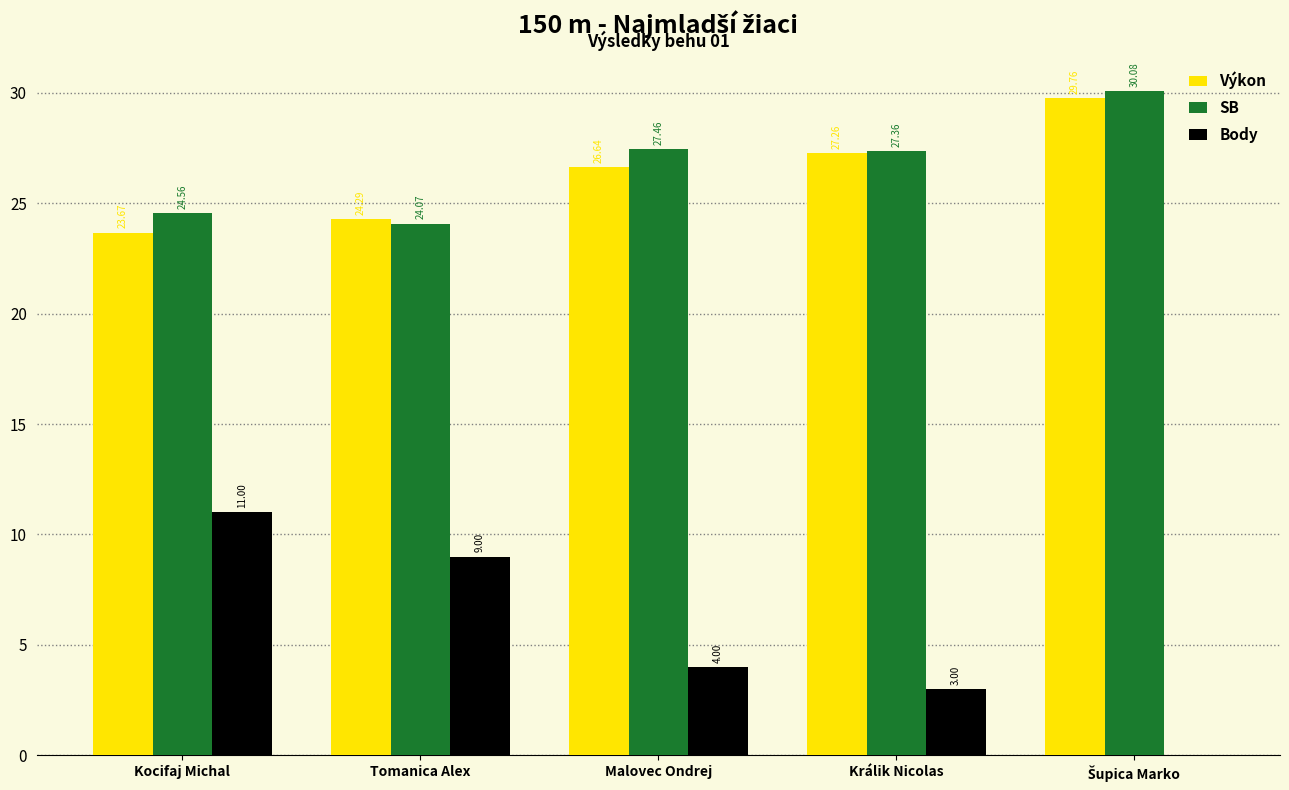

At which label does SB first exceed 27?

Malovec Ondrej